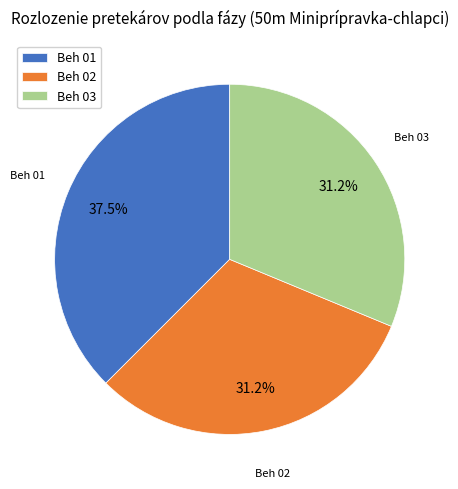

What is the ratio of the value at Beh 03 to the value at Beh 02?

1.0